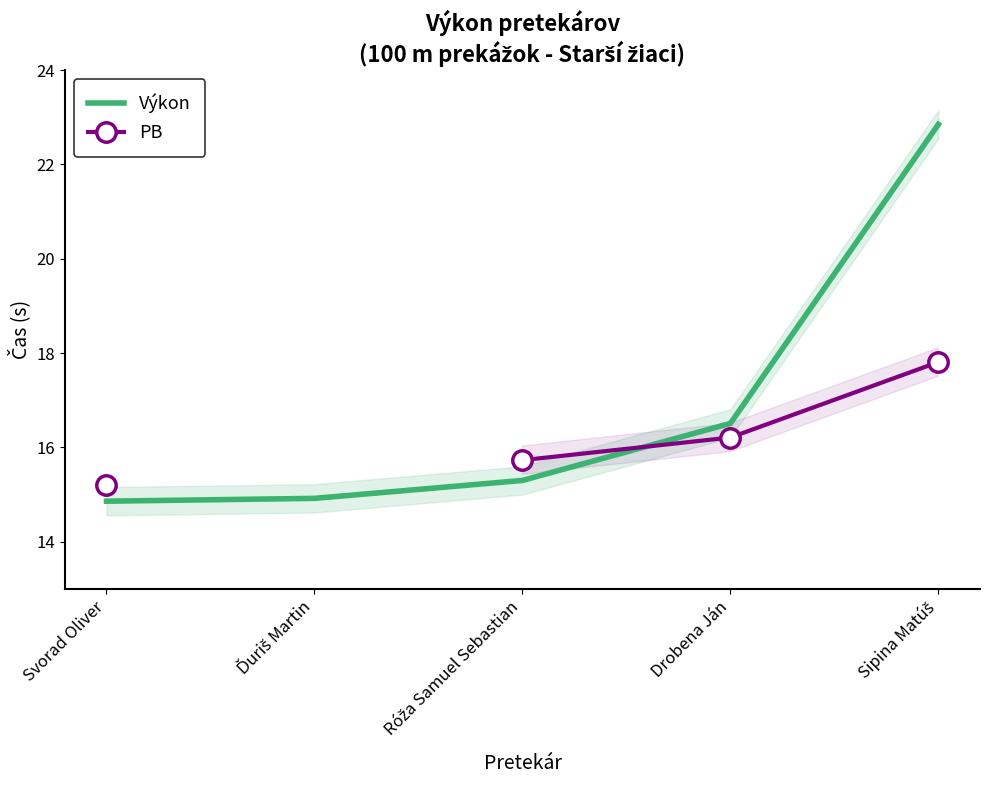

What is the difference between the maximum and second lowest values in the Výkon series?

7.9